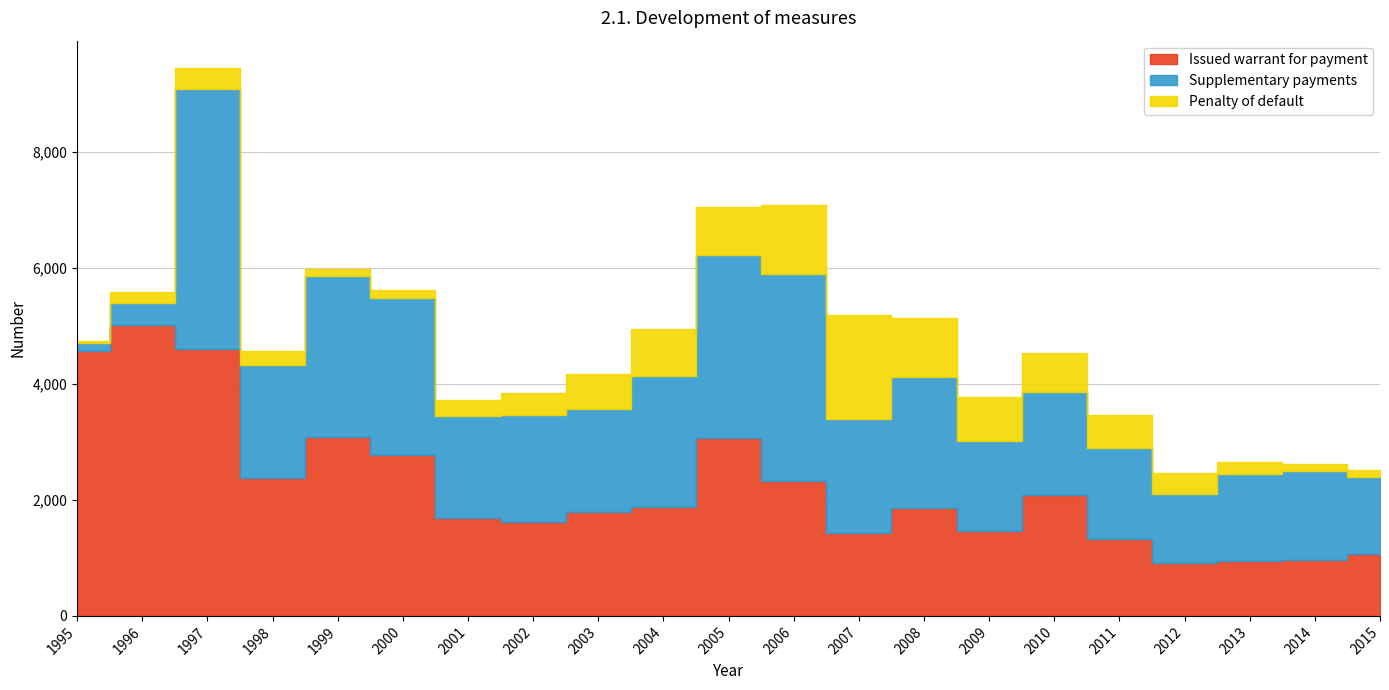

What is the smallest value displayed?

40